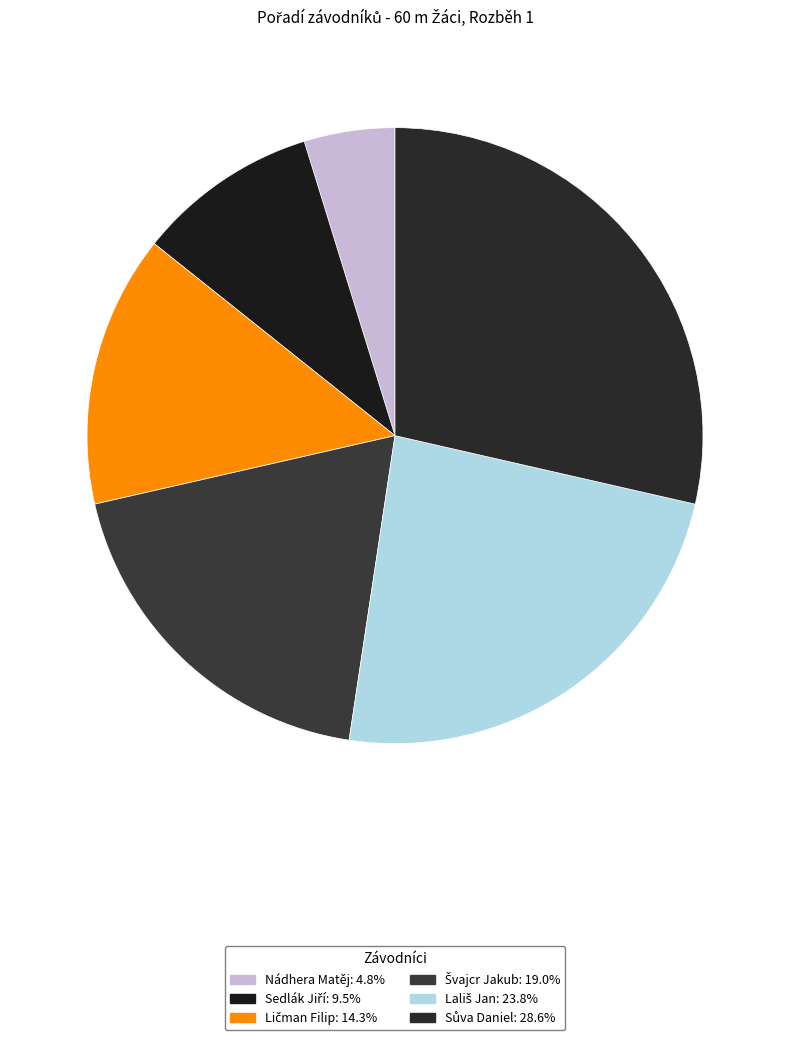

How many segments does this pie chart have?

6